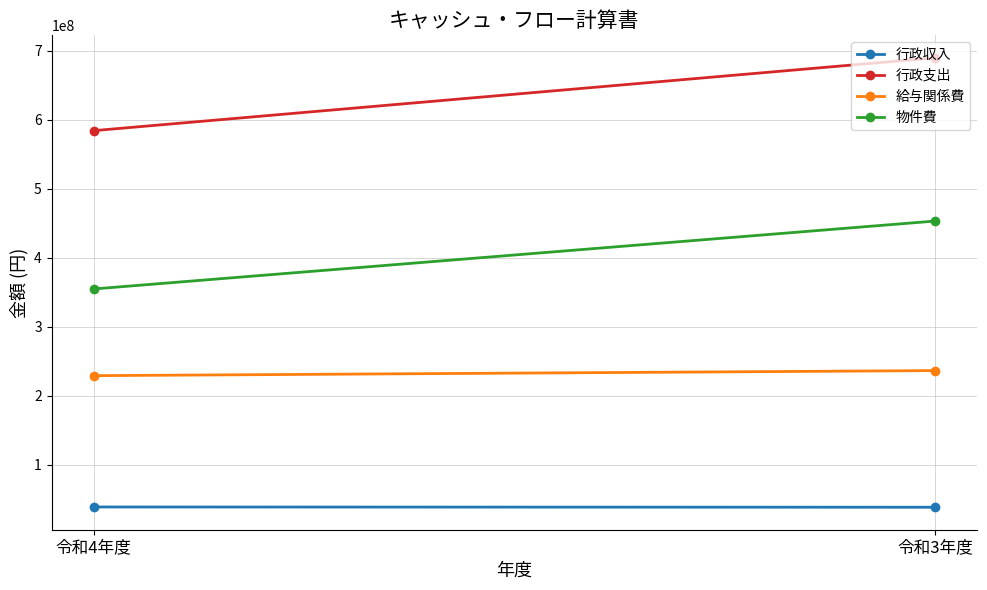

True or false: 給与関係費 has a value of 100026147 at 令和3年度.

False